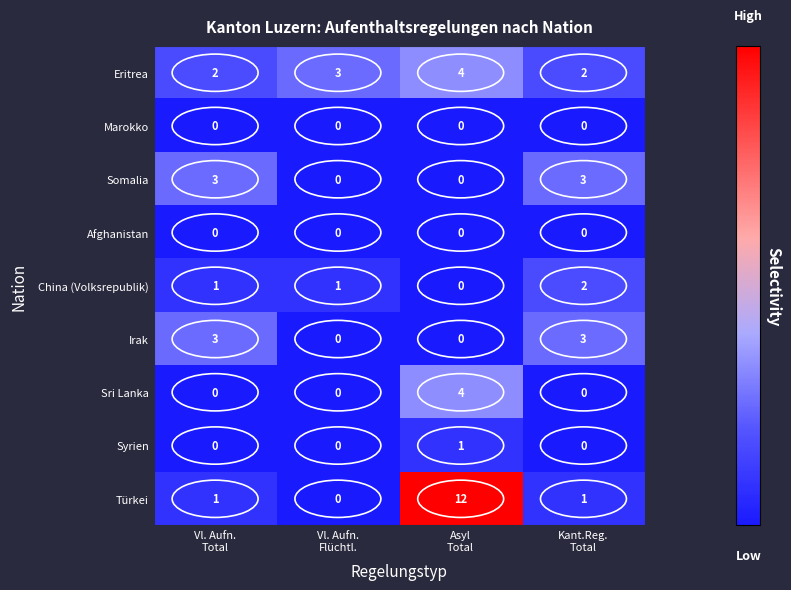

What is the highest value of the Somalia series?

3